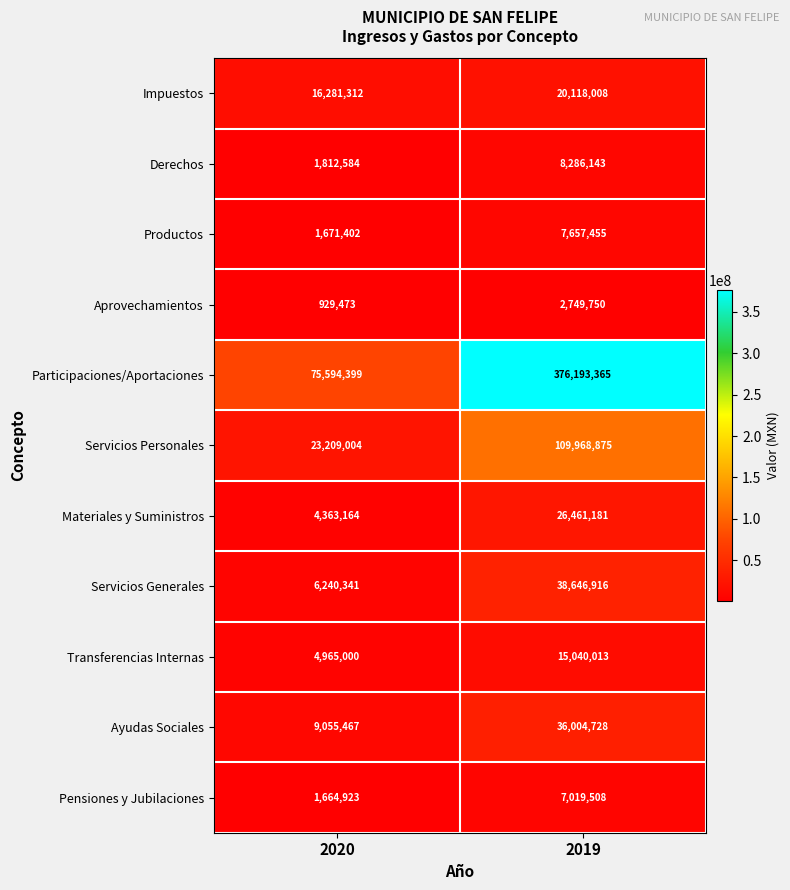

Count the number of categories in the chart.

2